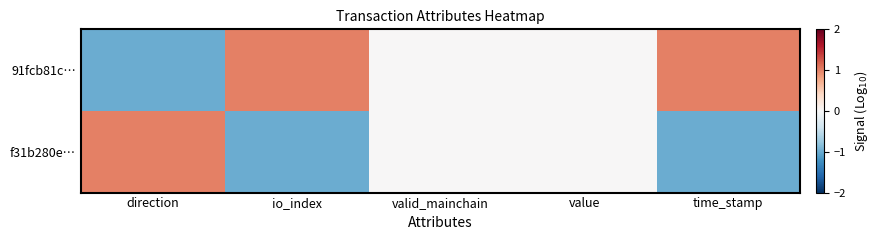

How many categories are shown in the chart?

5